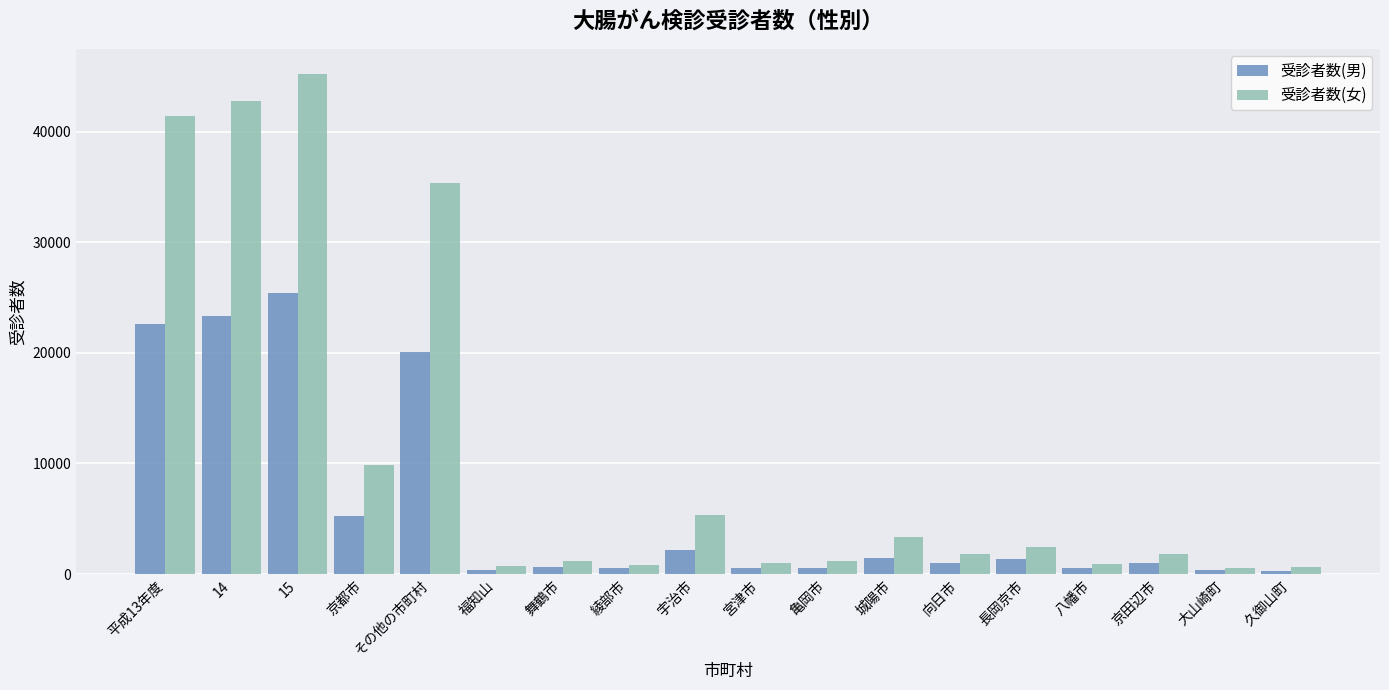

At which category is the sum across all series the highest?

15